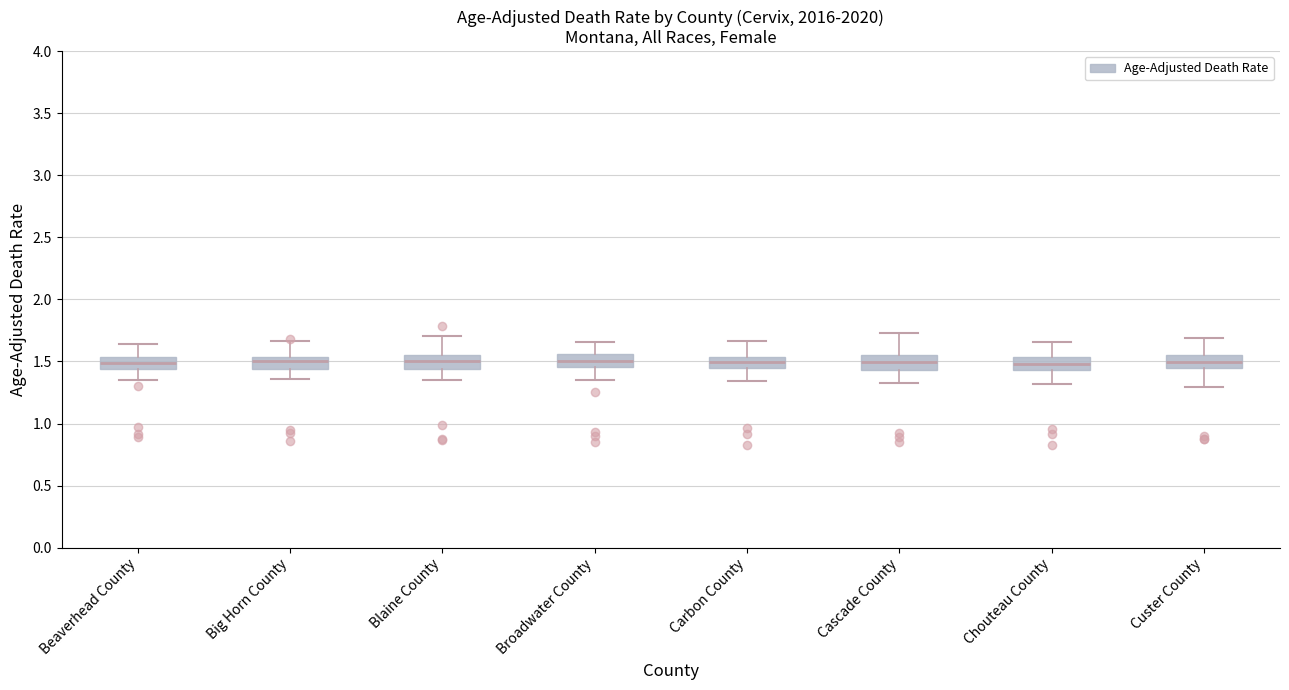

Reading left to right, read every box against the y-axis: the position of its median line, the range the box covers, and the ends of its whiskers. The values are not printed on the chart, so give them approximately, as read against the axis.

Beaverhead County: median 1.50, box 1.45 to 1.55, whiskers 1.35 to 1.65
Big Horn County: median 1.50, box 1.45 to 1.55, whiskers 1.35 to 1.65
Blaine County: median 1.50, box 1.45 to 1.55, whiskers 1.35 to 1.70
Broadwater County: median 1.50, box 1.45 to 1.55, whiskers 1.35 to 1.65
Carbon County: median 1.50, box 1.45 to 1.55, whiskers 1.35 to 1.65
Cascade County: median 1.50, box 1.45 to 1.55, whiskers 1.35 to 1.75
Chouteau County: median 1.50, box 1.45 to 1.55, whiskers 1.30 to 1.65
Custer County: median 1.50, box 1.45 to 1.55, whiskers 1.30 to 1.70